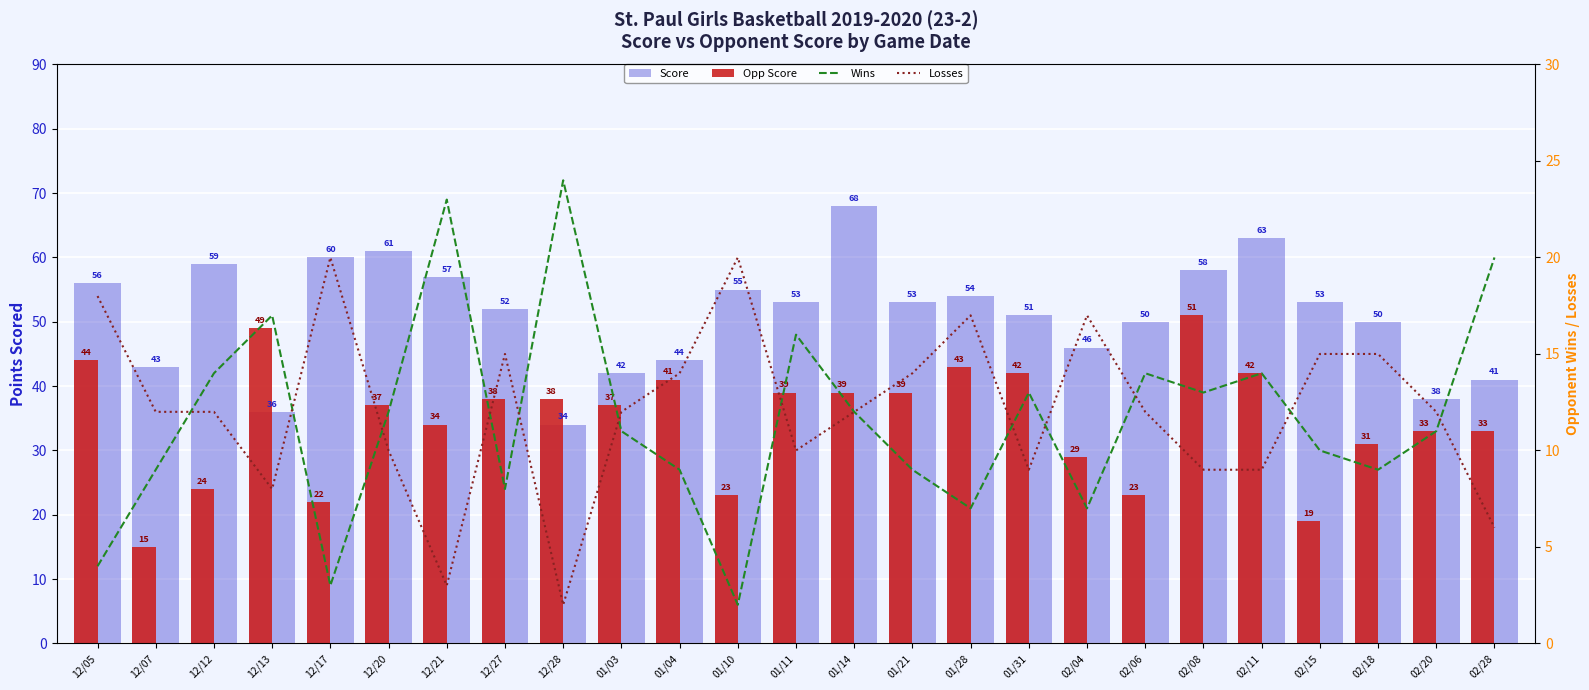

What is the difference between the second highest and minimum values in the Losses series?

18